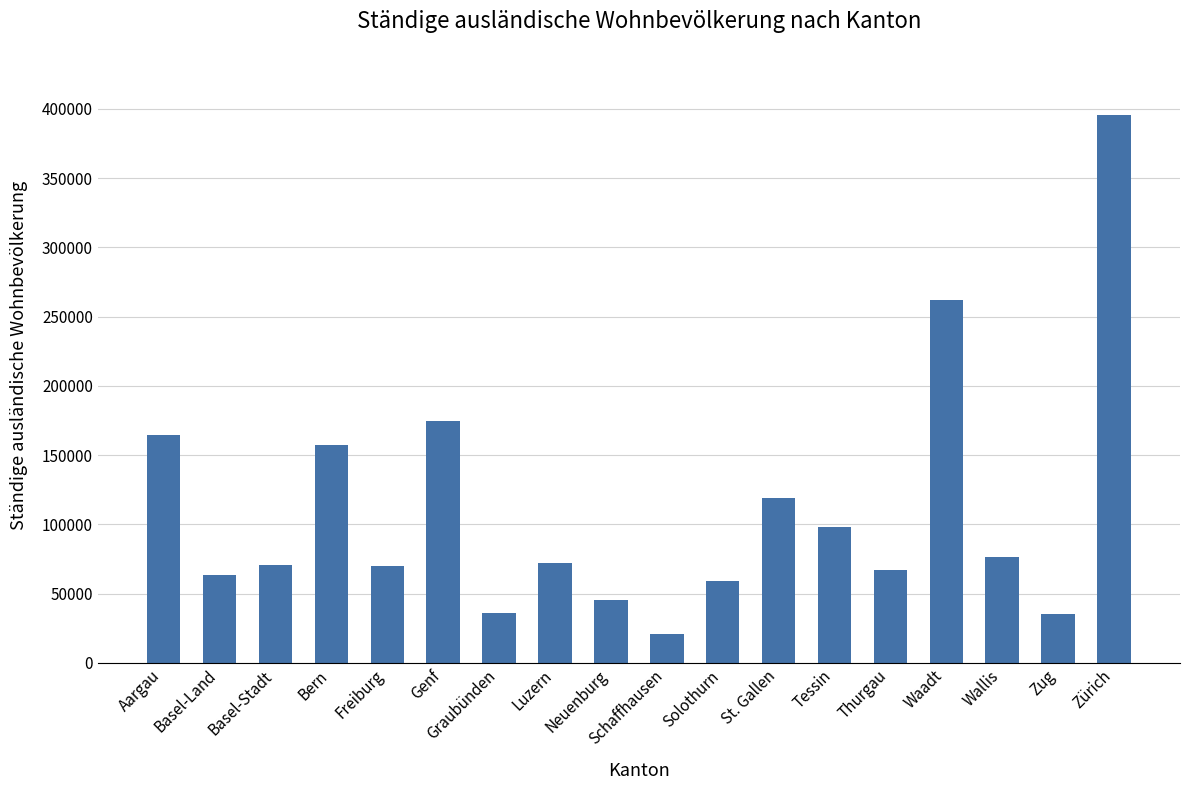

What value does the data have at Schaffhausen, to the nearest 50?

20800